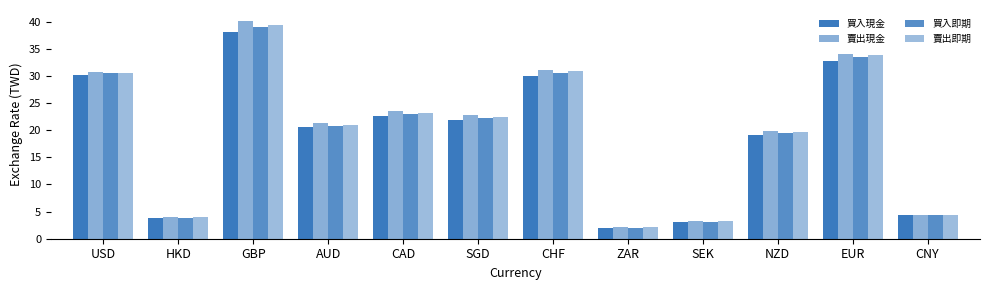

Rank the series at HKD from highest to lowest value.

賣出現金, 賣出即期, 買入即期, 買入現金